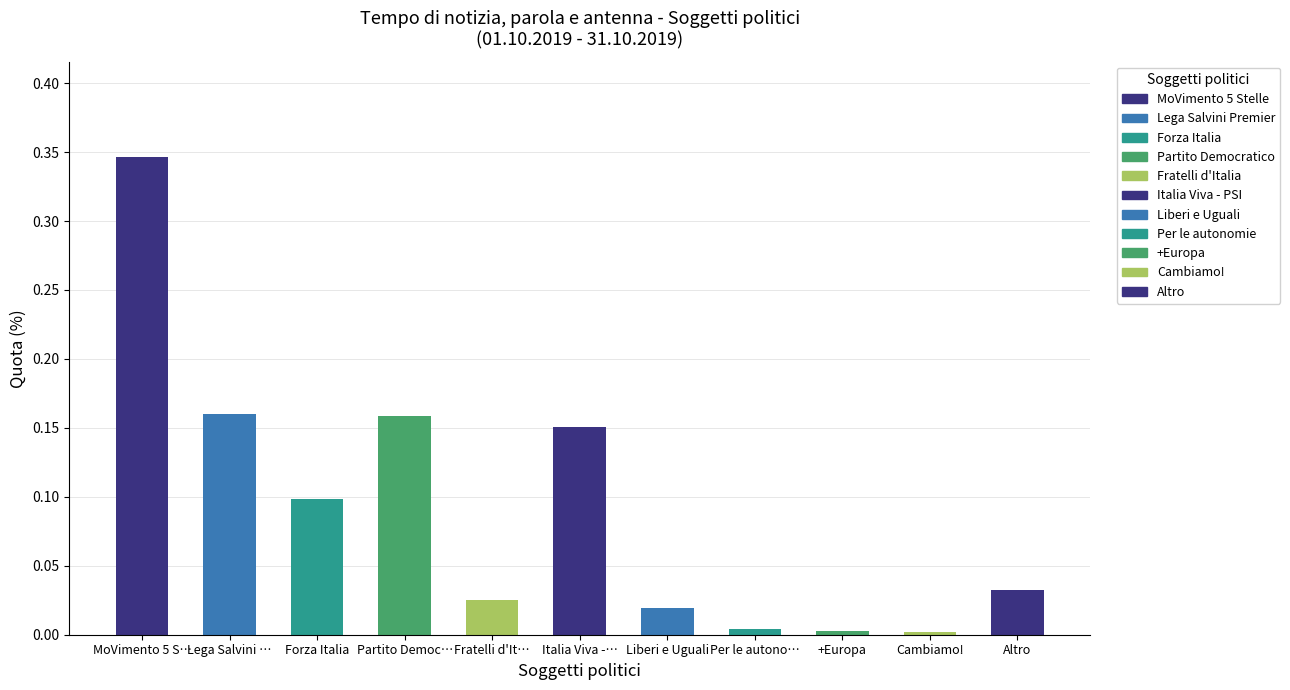

Between Altro and Forza Italia, which is larger?

Forza Italia